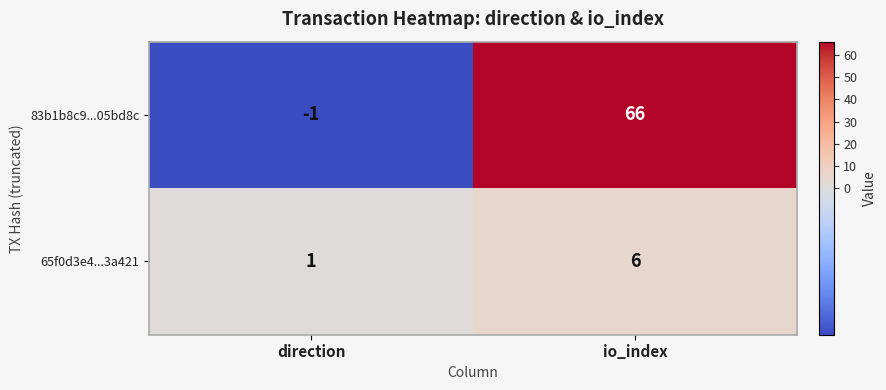

At which category is the sum across all series the highest?

io_index